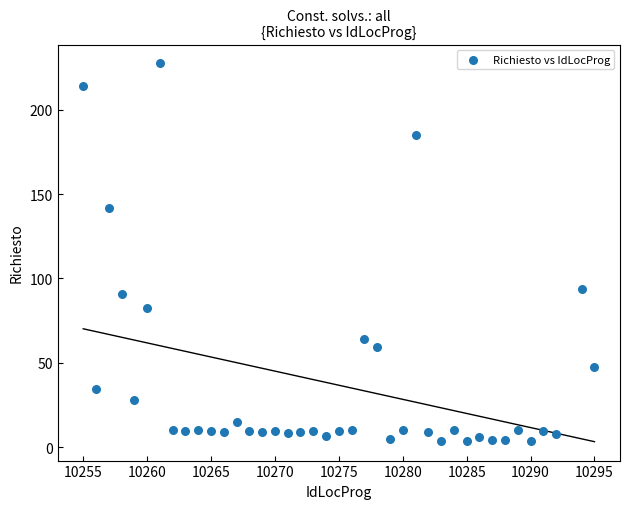

What is the range of Y values (max minus min)?

224.1